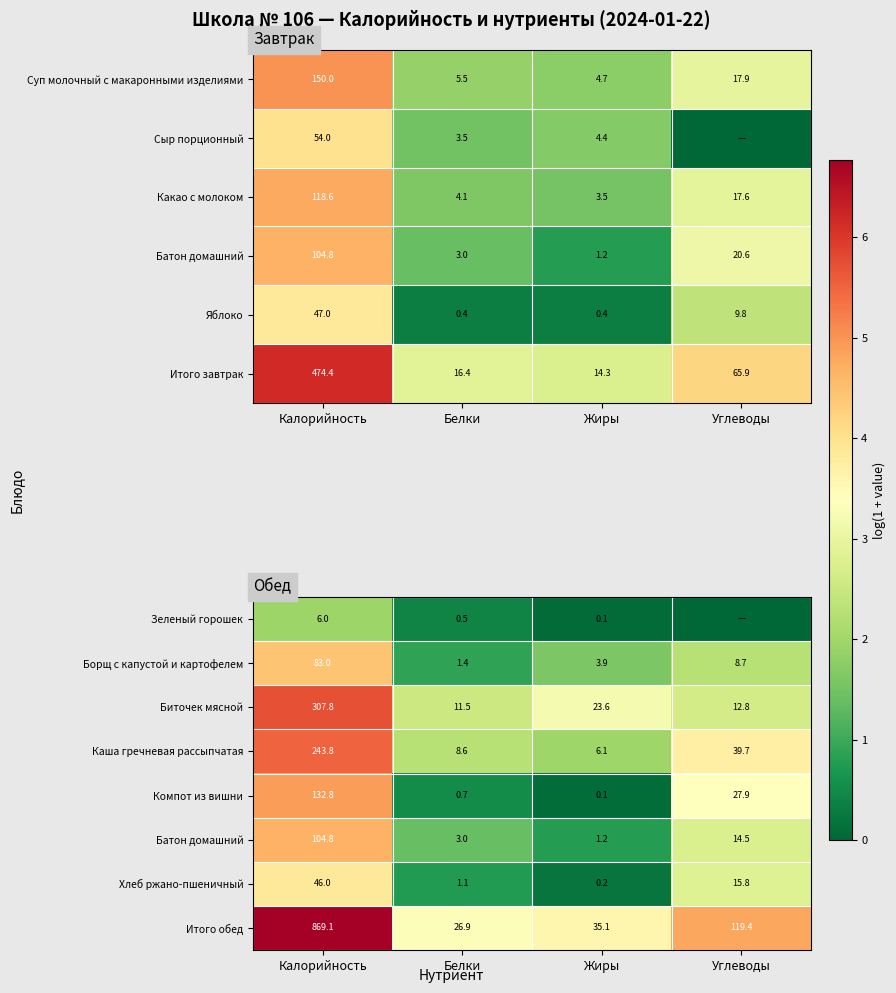

Is the value of Хлеб ржано-пшеничный at Жиры greater than the value of Компот из вишни at Калорийность?

No